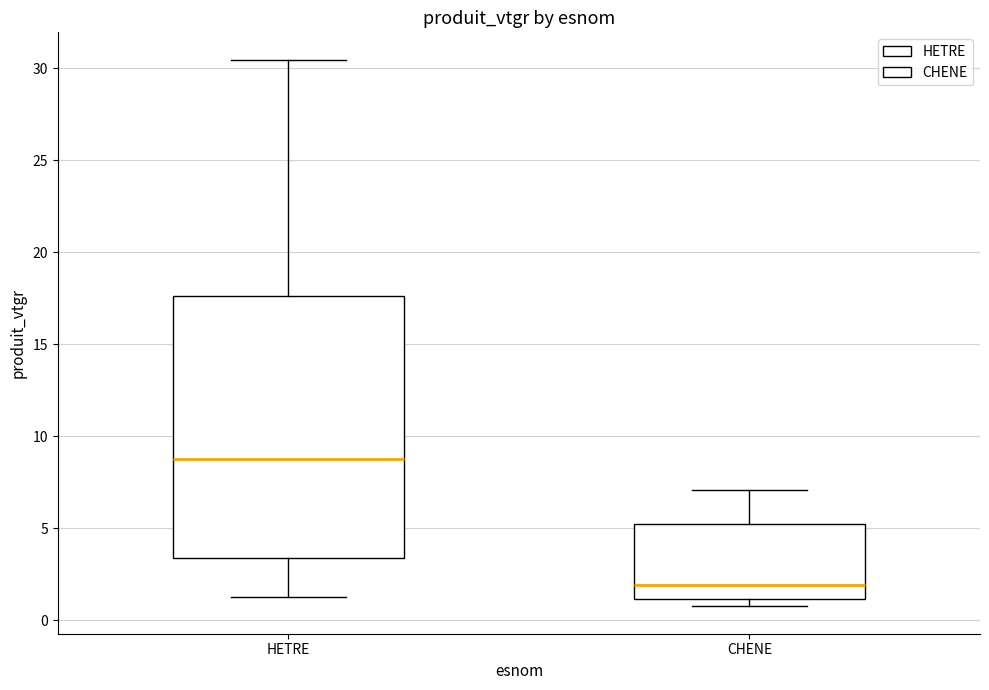

Reading left to right, read every box against the y-axis: the position of its median line, the range the box covers, and the ends of its whiskers. The values are not printed on the chart, so give them approximately, as read against the axis.

HETRE: median 9.0, box 3.5 to 17.5, whiskers 1.0 to 30.5
CHENE: median 2.0, box 1.0 to 5.0, whiskers 0.5 to 7.0